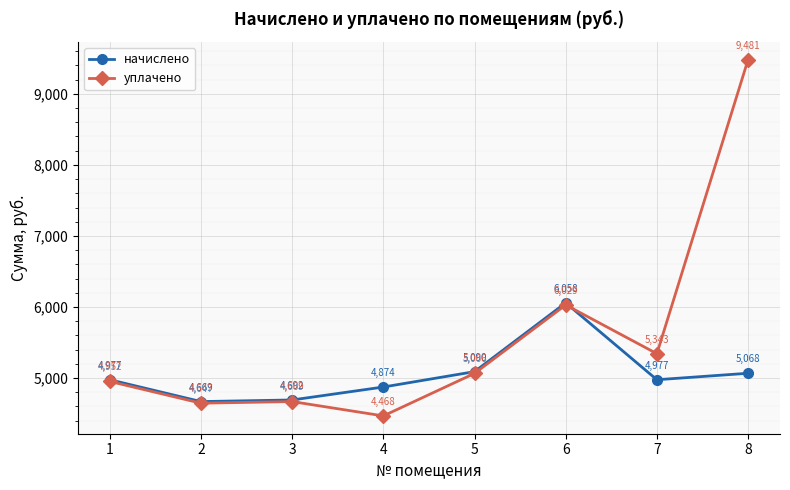

Rank the categories by уплачено value from lowest to highest.

4, 2, 3, 1, 5, 7, 6, 8